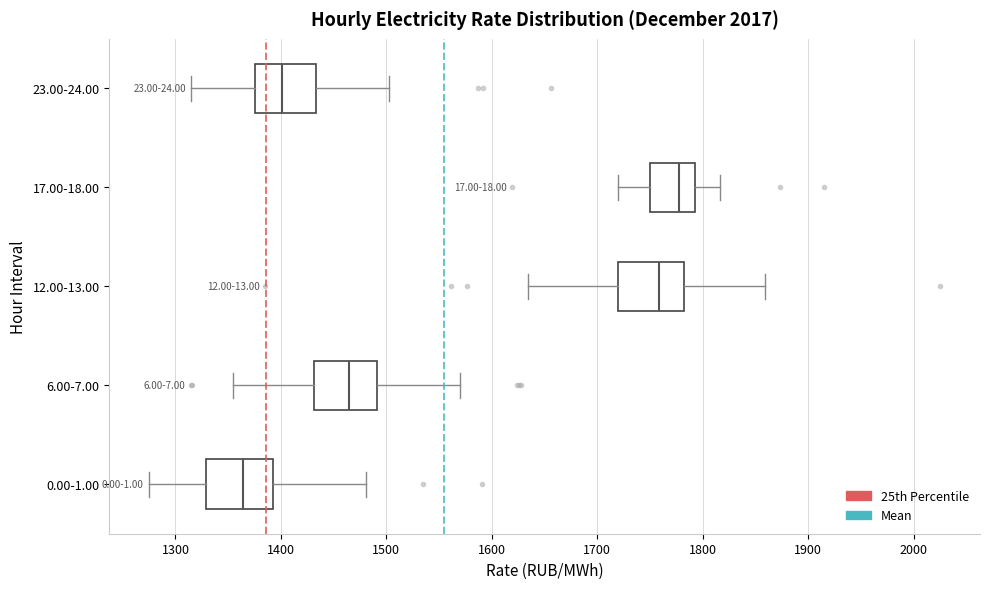

Reading bottom to top, read every box against the x-axis: the position of its median line, the range the box covers, and the ends of its whiskers. The values are not printed on the chart, so give them approximately, as read against the axis.

0.00-1.00: median 1360, box 1330 to 1390, whiskers 1270 to 1480
6.00-7.00: median 1460, box 1430 to 1490, whiskers 1350 to 1570
12.00-13.00: median 1760, box 1720 to 1780, whiskers 1630 to 1860
17.00-18.00: median 1780, box 1750 to 1790, whiskers 1720 to 1820
23.00-24.00: median 1400, box 1380 to 1430, whiskers 1310 to 1500